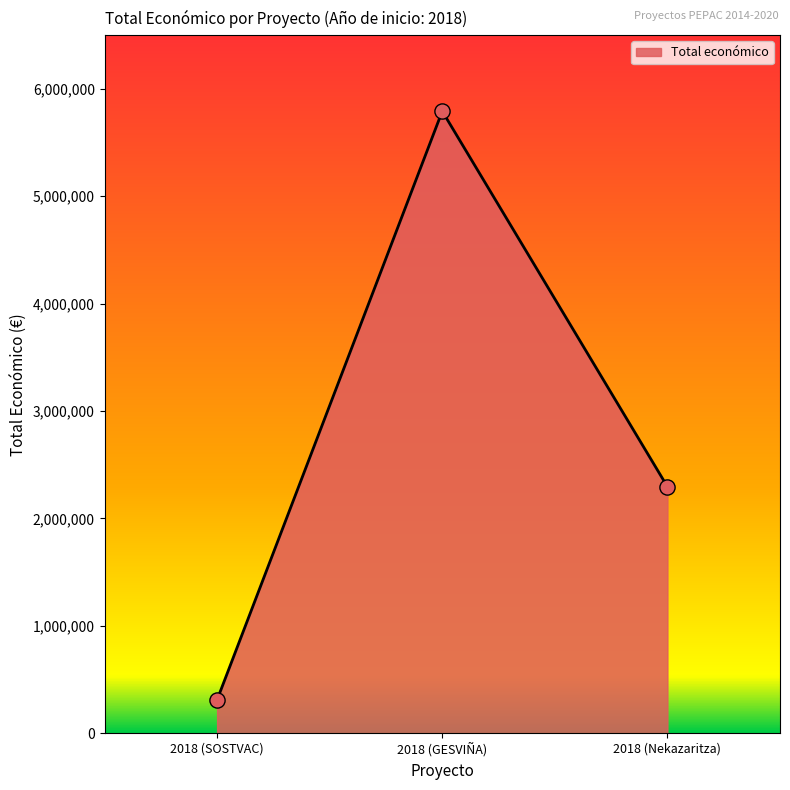

Approximately how many times larger is the value at 2018 (GESVIÑA) compared to 2018 (SOSTVAC)?

18.6